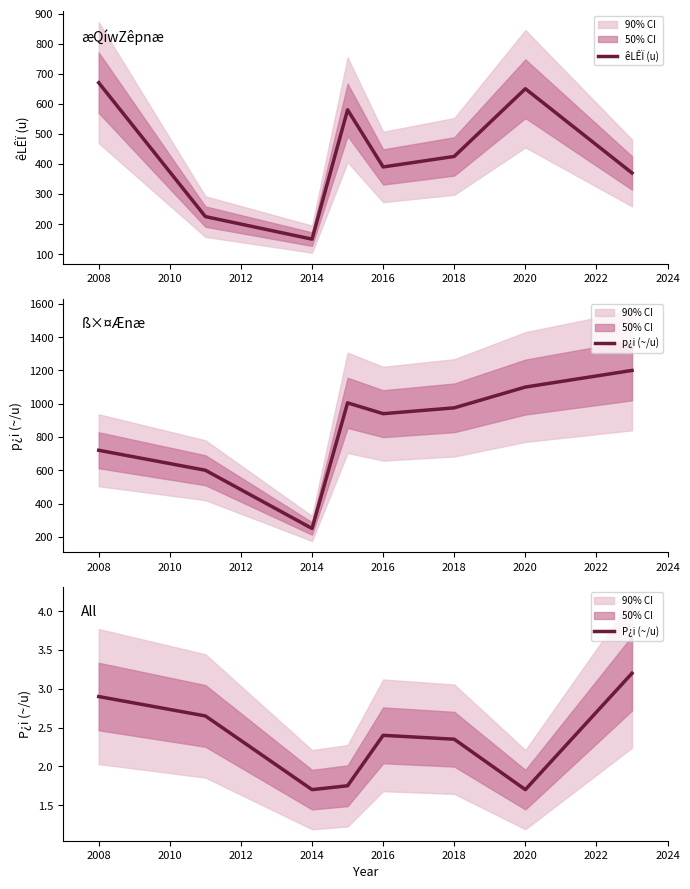

True or false: êLÊÏ (u) and P¿i (~/u) cross at least once.

False